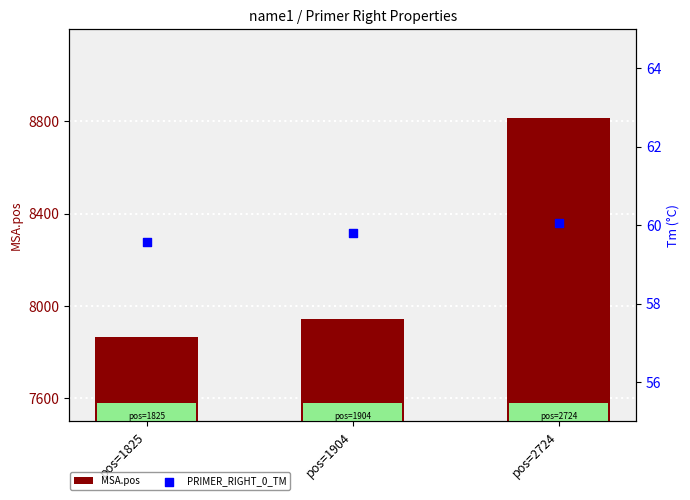

Which series has the widest spread of Y values?

MSA.pos